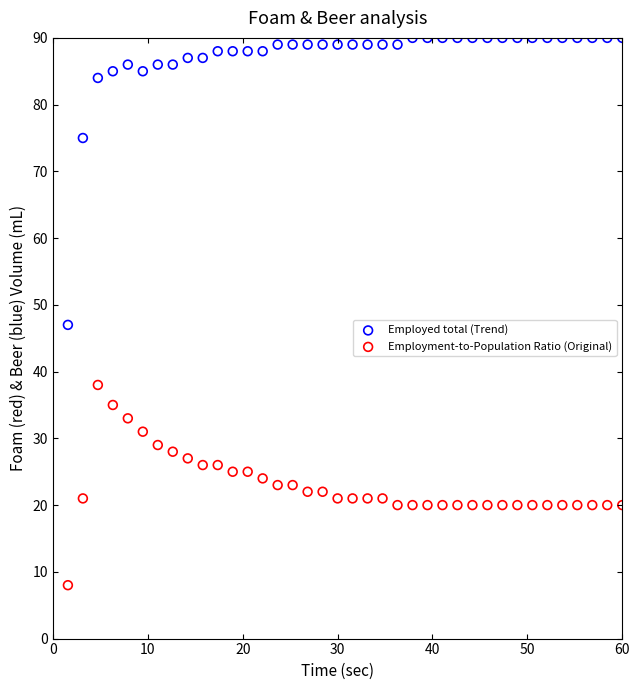

Across all data points, what is the range of Y values (max minus min)?

82